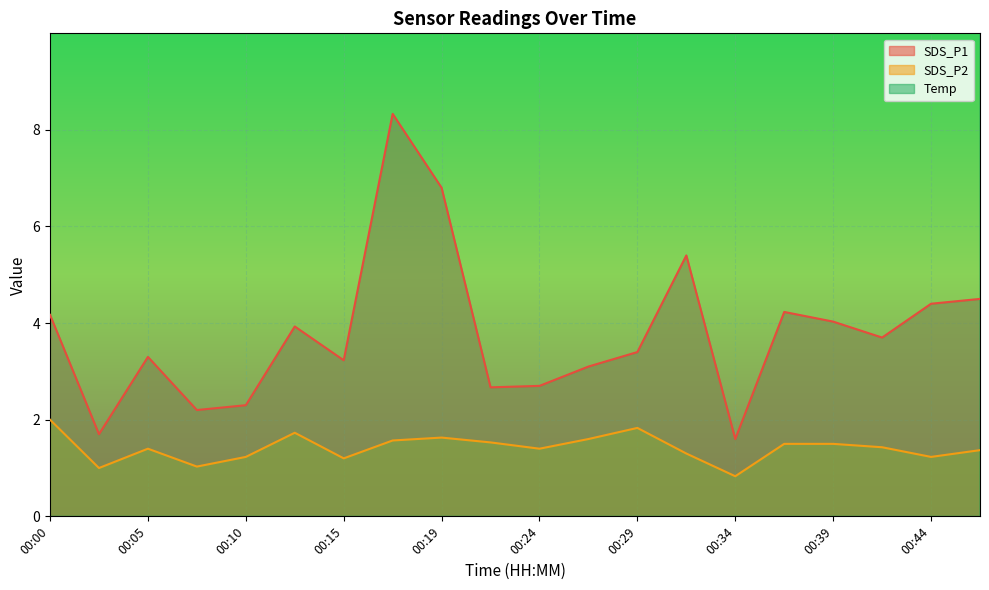

What is the total value across all series at 00:29?

19.7